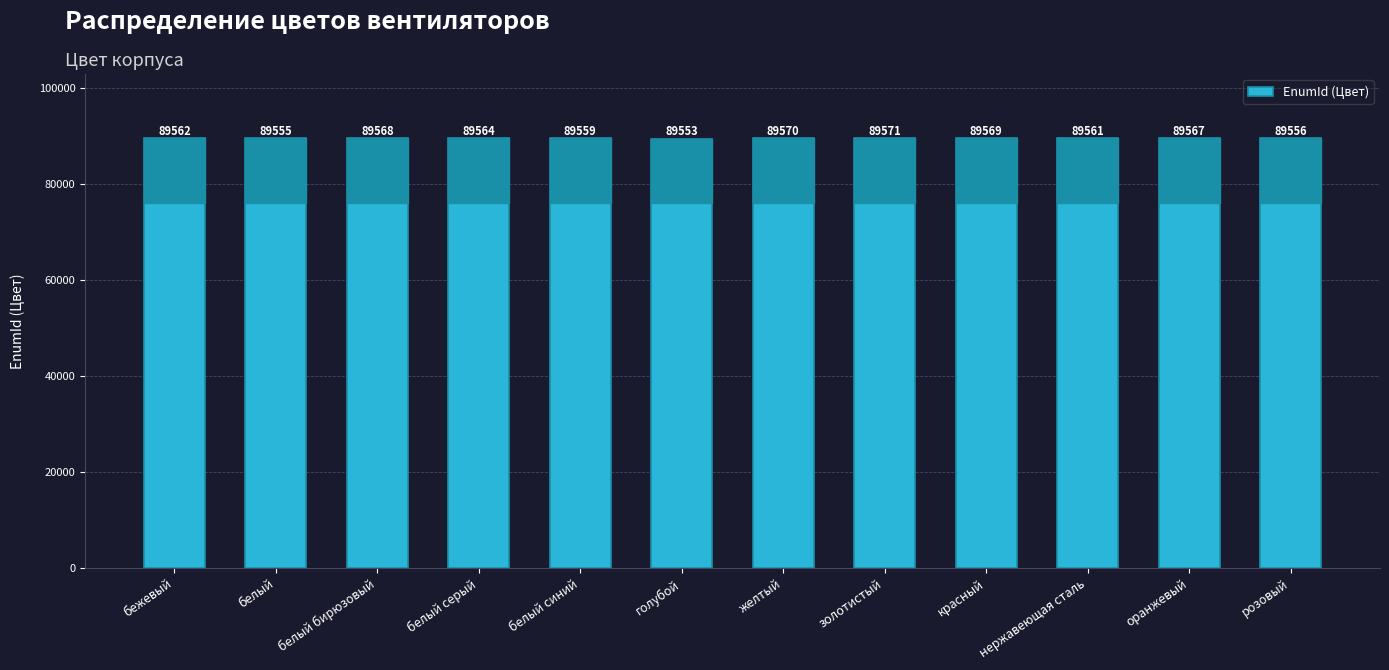

Reading left to right, extract all data points from this chart.

89562	89555	89568	89564	89559	89553	89570	89571	89569	89561	89567	89556